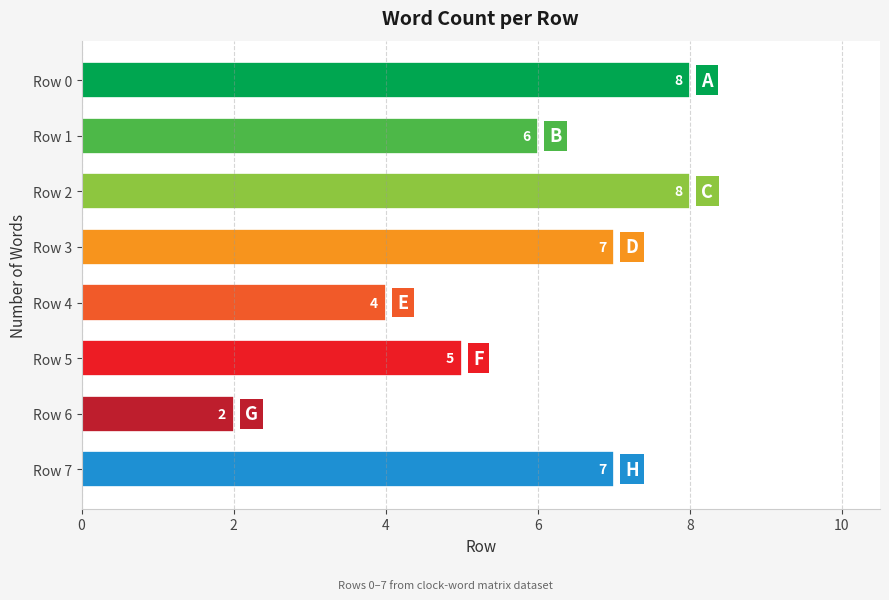

What is the sum of all values?

47